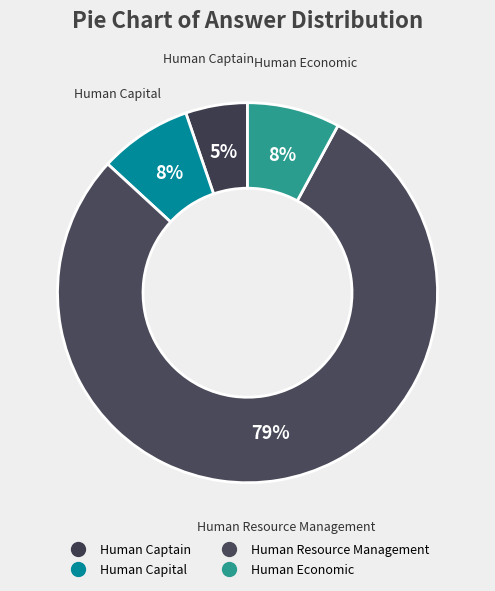

What is the smallest slice in the pie chart?

Human Captain